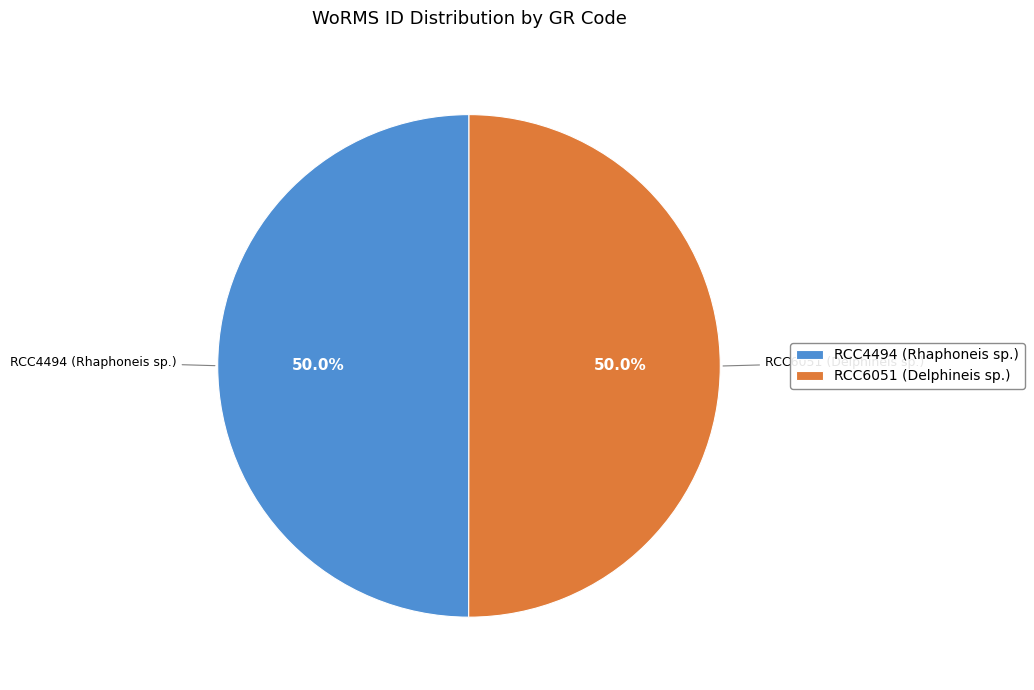

How many segments does this pie chart have?

2